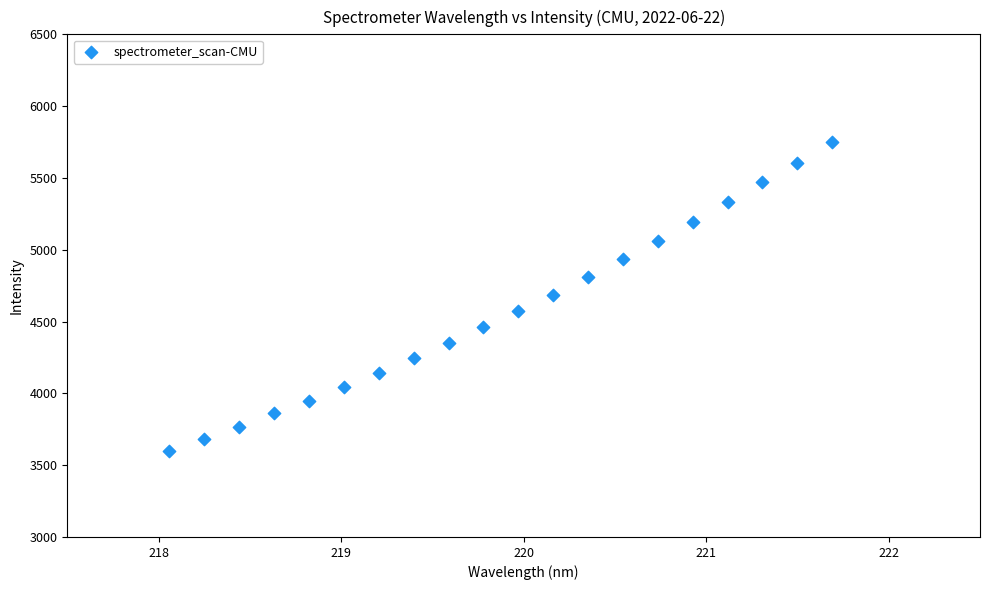

What is the range of Y values (max minus min)?

2146.1